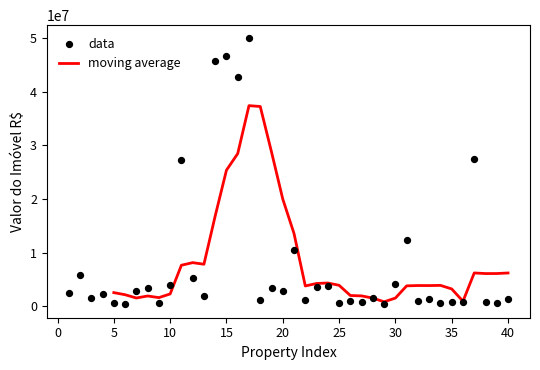

Which has a higher value, 26 or 4?

4